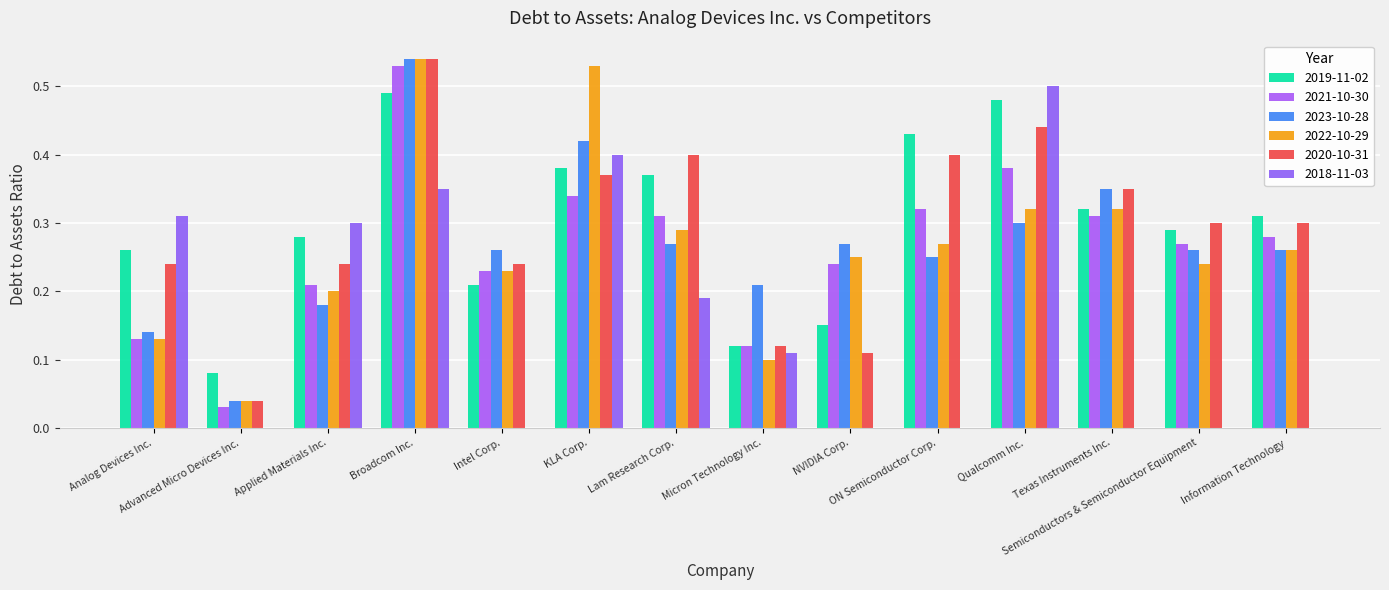

The 2020-10-31 series shows 0.0 at Micron Technology Inc.. True or false?

False